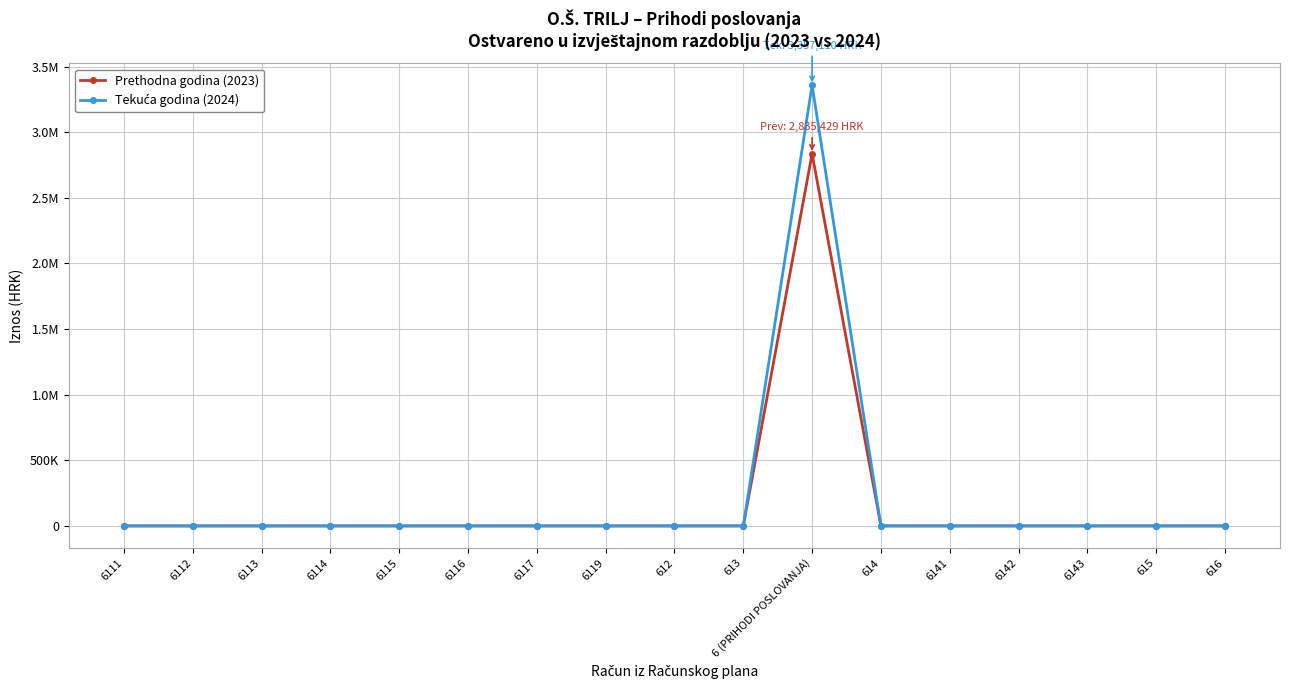

Reading right to left, extract all data points from this chart.

Prethodna godina (2023): 616=0.0	615=0.0	6143=0.0	6142=0.0	6141=0.0	614=0.0	6 (PRIHODI POSLOVANJA)=2835428.8	613=0.0	612=0.0	6119=0.0	6117=0.0	6116=0.0	6115=0.0	6114=0.0	6113=0.0	6112=0.0	6111=0.0
Tekuća godina (2024): 616=0.0	615=0.0	6143=0.0	6142=0.0	6141=0.0	614=0.0	6 (PRIHODI POSLOVANJA)=3357110.2	613=0.0	612=0.0	6119=0.0	6117=0.0	6116=0.0	6115=0.0	6114=0.0	6113=0.0	6112=0.0	6111=0.0